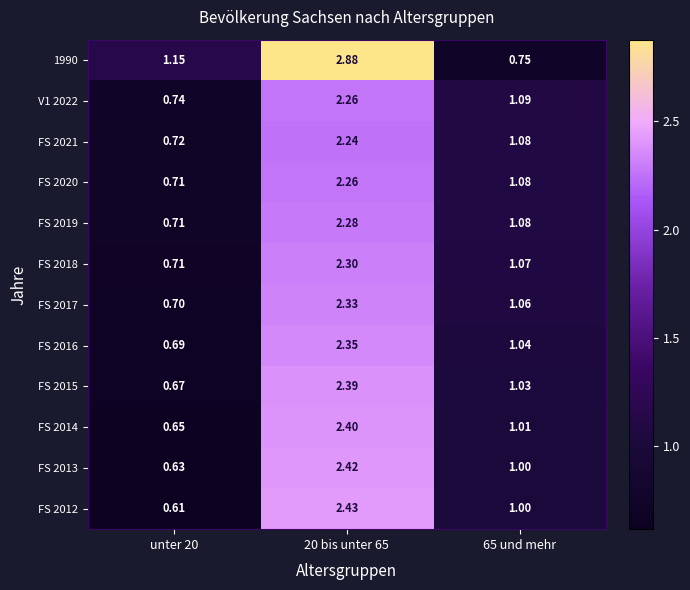

Reading left to right, list all the values displayed in this chart.

1990: unter 20=1.1	20 bis unter 65=2.9	65 und mehr=0.8
V1 2022: unter 20=0.7	20 bis unter 65=2.3	65 und mehr=1.1
FS 2021: unter 20=0.7	20 bis unter 65=2.2	65 und mehr=1.1
FS 2020: unter 20=0.7	20 bis unter 65=2.3	65 und mehr=1.1
FS 2019: unter 20=0.7	20 bis unter 65=2.3	65 und mehr=1.1
FS 2018: unter 20=0.7	20 bis unter 65=2.3	65 und mehr=1.1
FS 2017: unter 20=0.7	20 bis unter 65=2.3	65 und mehr=1.1
FS 2016: unter 20=0.7	20 bis unter 65=2.4	65 und mehr=1.0
FS 2015: unter 20=0.7	20 bis unter 65=2.4	65 und mehr=1.0
FS 2014: unter 20=0.7	20 bis unter 65=2.4	65 und mehr=1.0
FS 2013: unter 20=0.6	20 bis unter 65=2.4	65 und mehr=1.0
FS 2012: unter 20=0.6	20 bis unter 65=2.4	65 und mehr=1.0